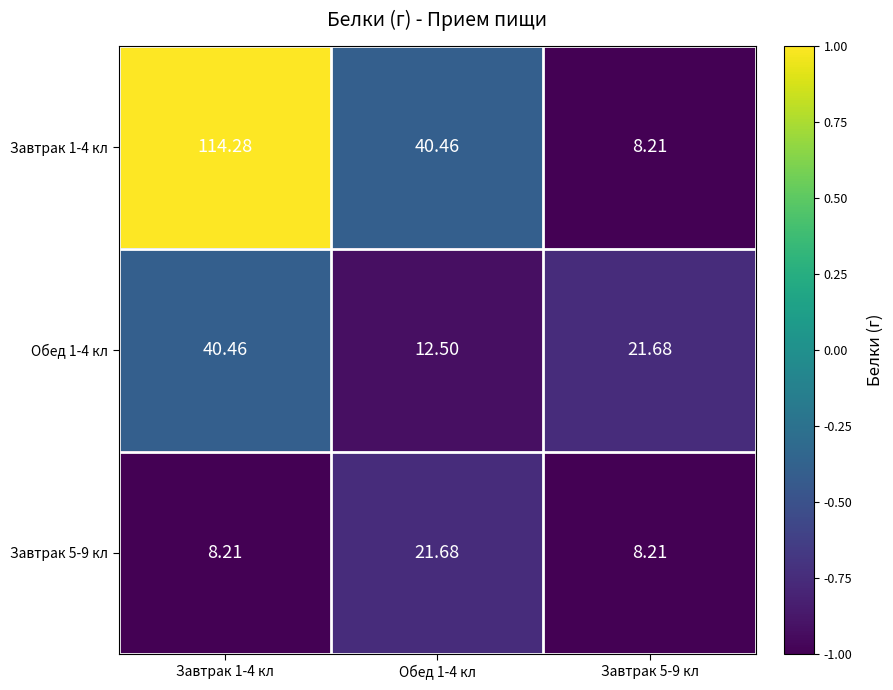

Is the value of Завтрак 5-9 кл at Завтрак 1-4 кл greater than the value of Обед 1-4 кл at Завтрак 1-4 кл?

No